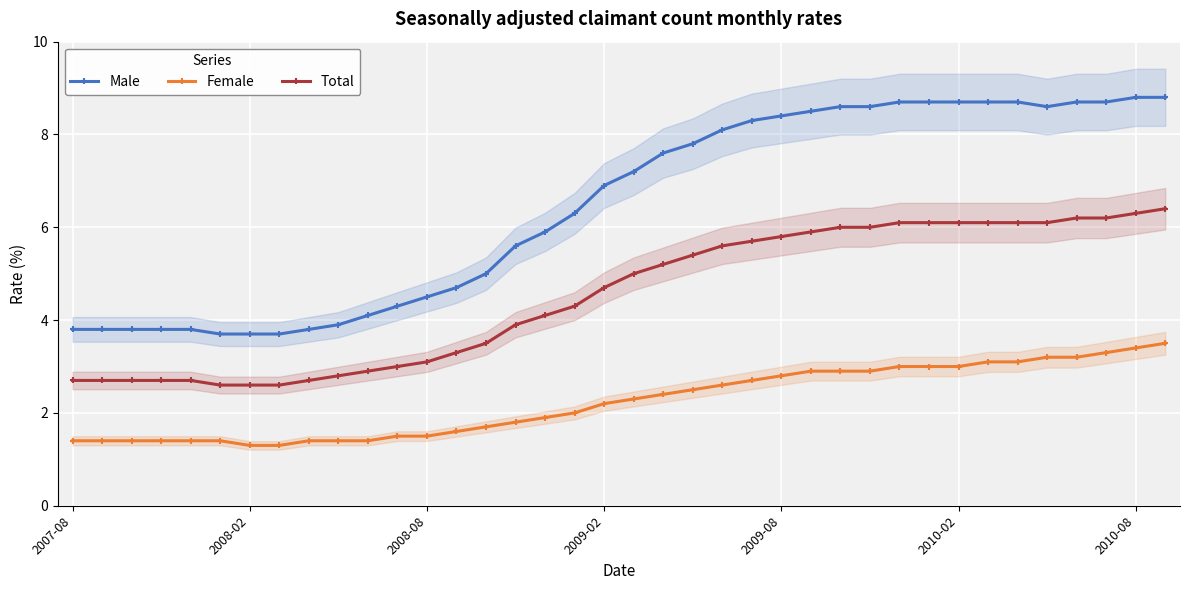

Rank the series by their maximum value, from highest to lowest.

Male, Total, Female